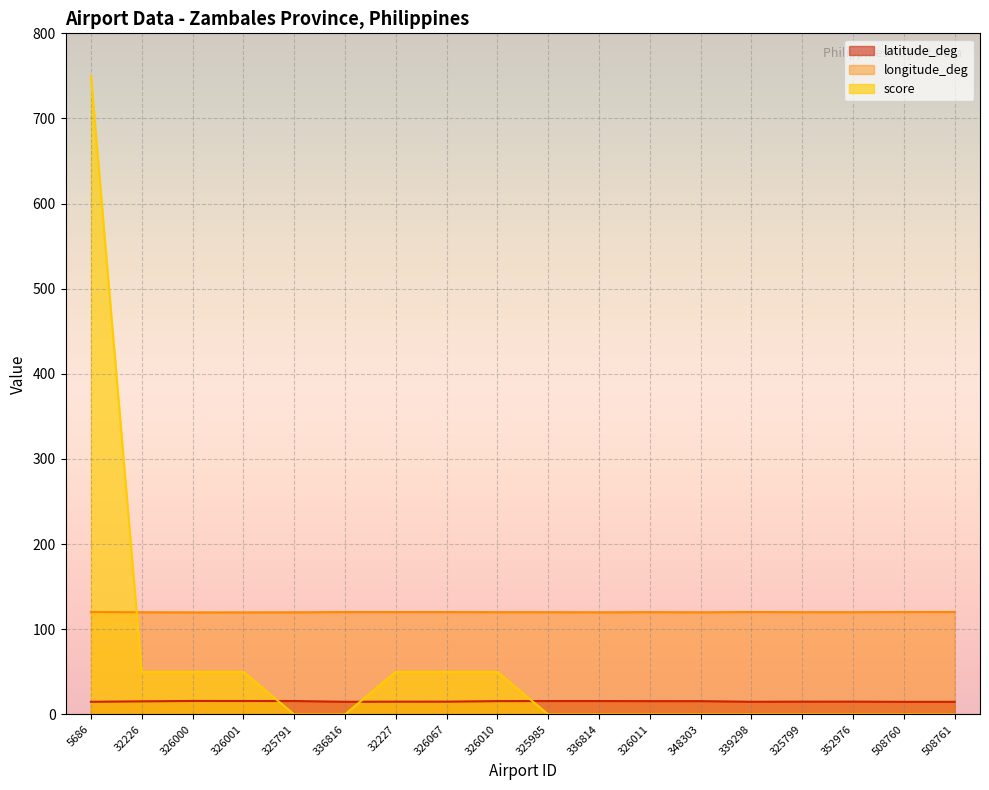

Which series ends up on top after the final intersection of score and longitude_deg?

longitude_deg